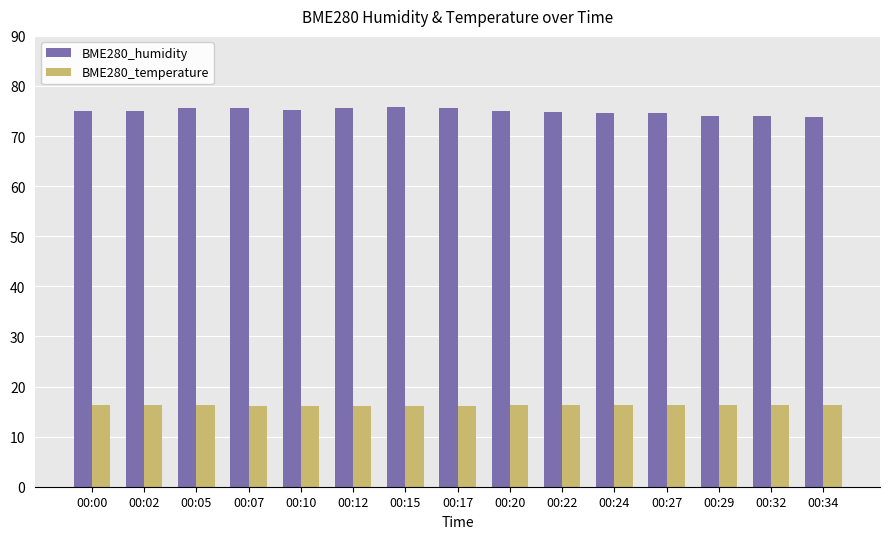

True or false: BME280_humidity has a value of 75.7 at 00:15.

True